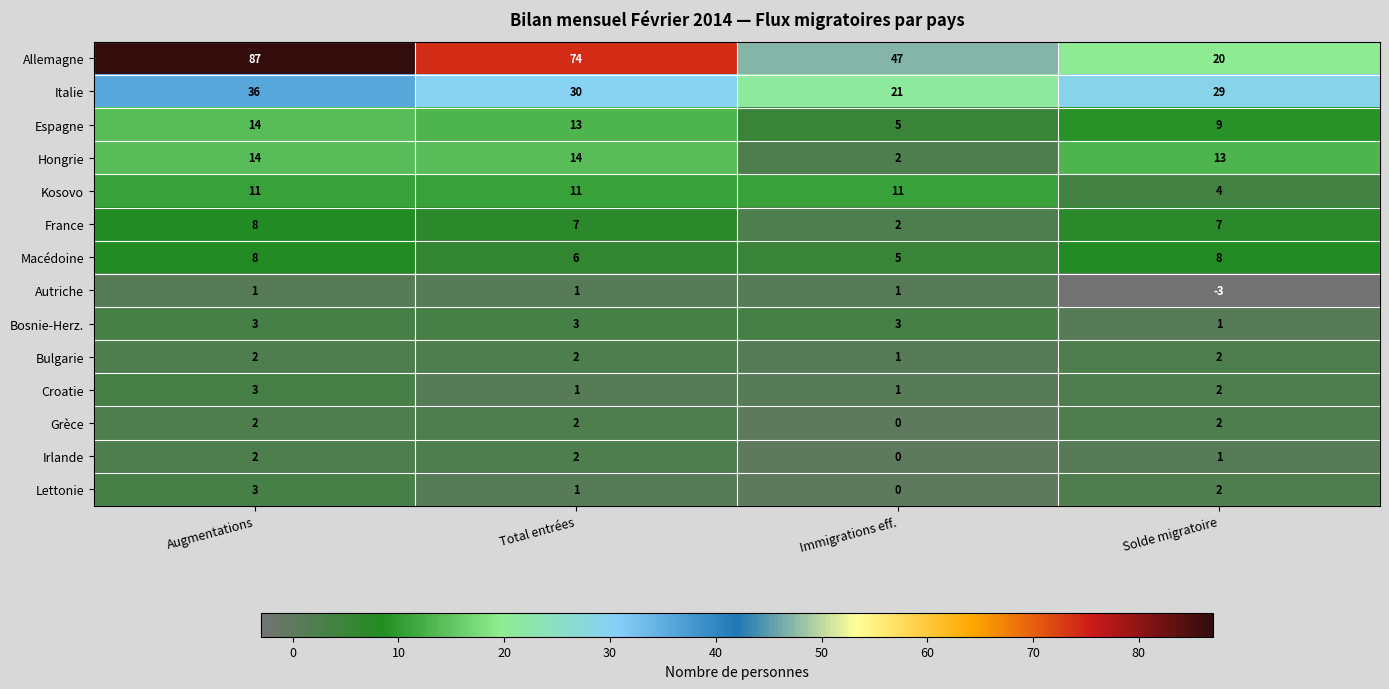

Is it true that Macédoine equals 8 at Augmentations?

True